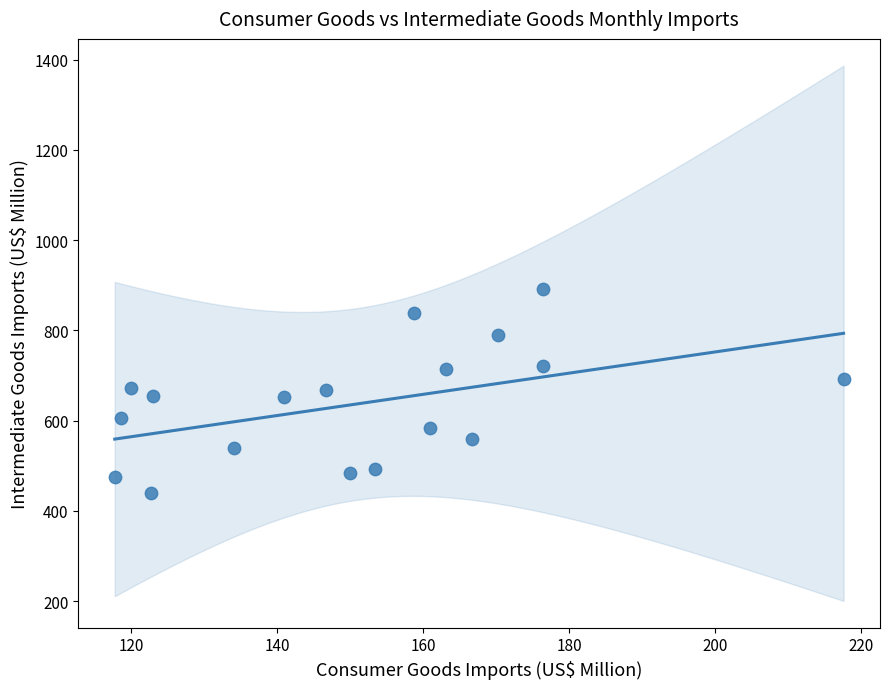

What is the range of X values (max minus min)?

99.8